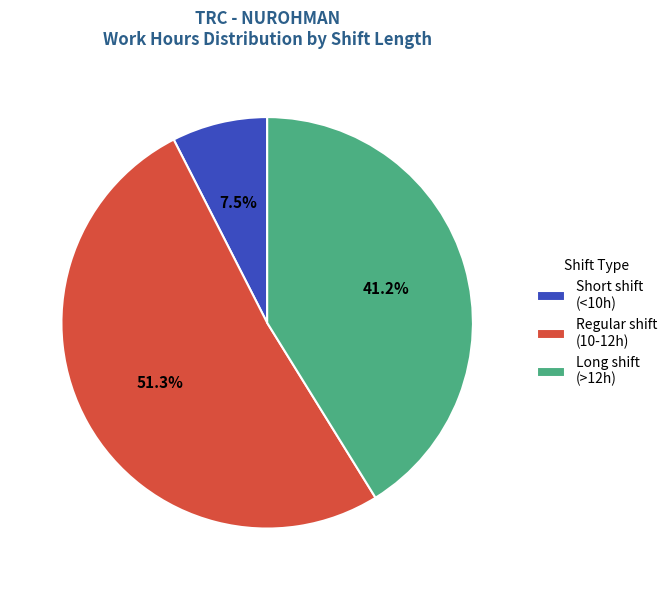

Is the sum of Regular shift (10-12h) and Short shift (<10h) greater than half?

Yes